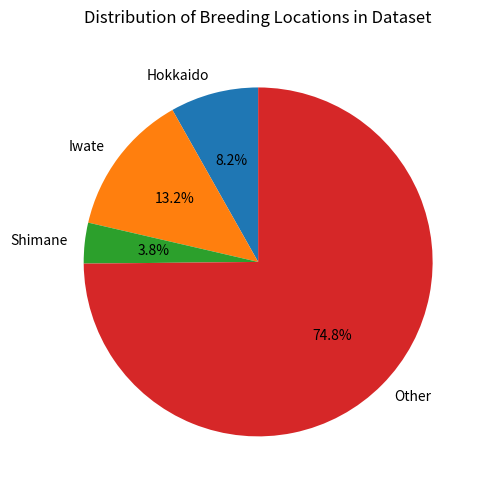

To the nearest percent, what is the difference between the Other and Shimane slice percentages?

71%